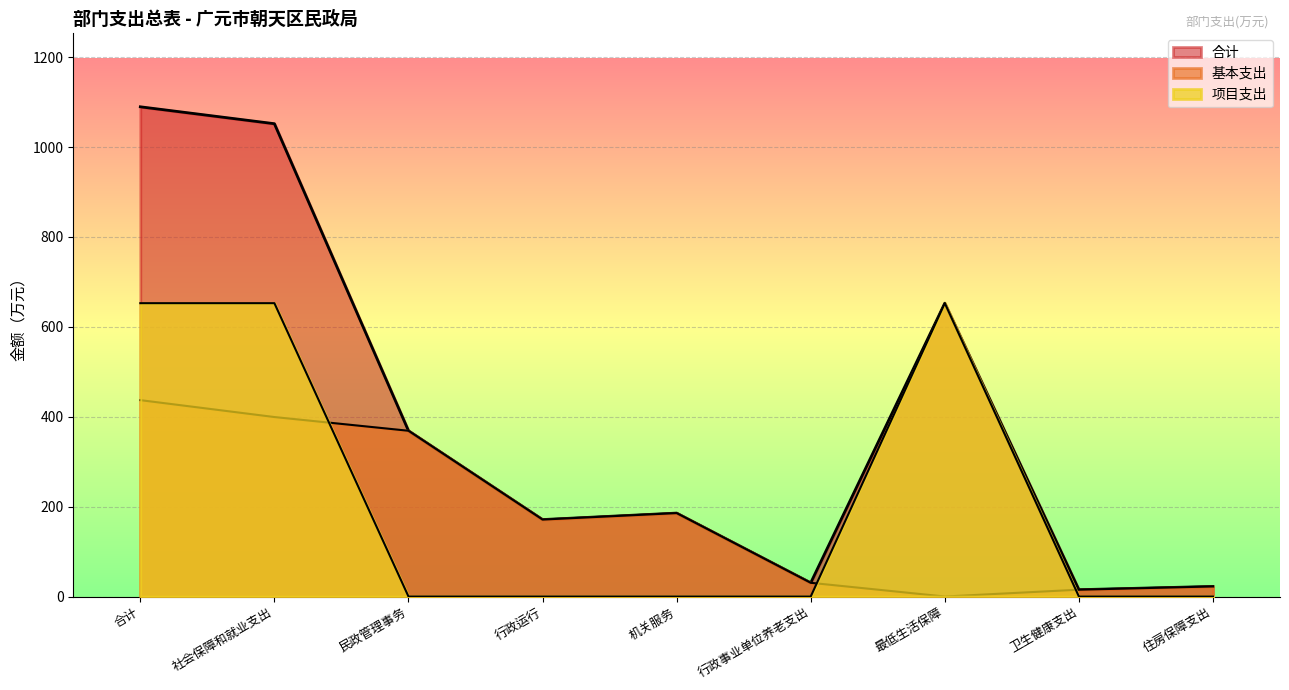

How many lines are shown in the chart?

3